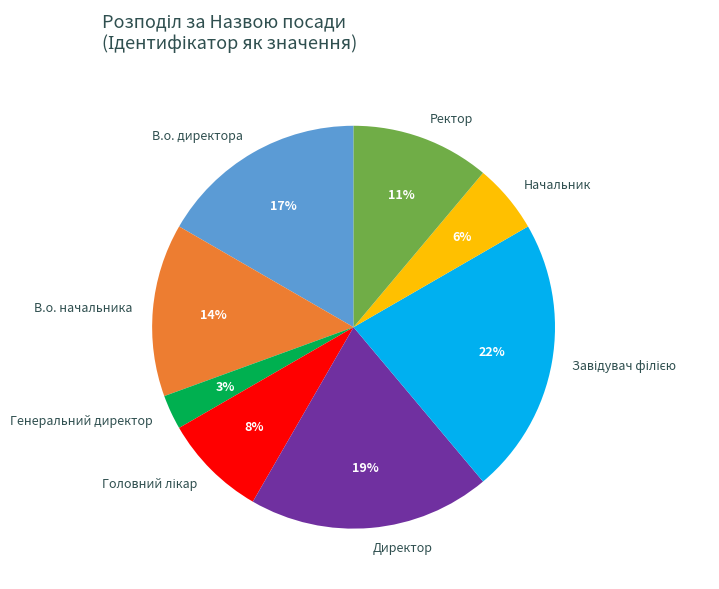

The Ректор slice represents 11% of the pie. True or false?

True